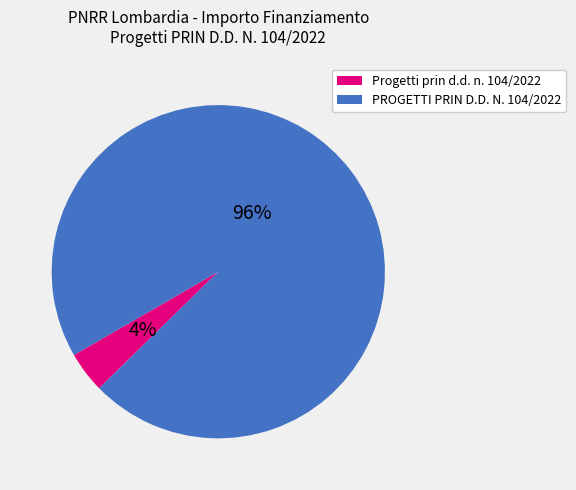

What is the ratio of the value at PROGETTI PRIN D.D. N. 104/2022 to the value at Progetti prin d.d. n. 104/2022?

24.0